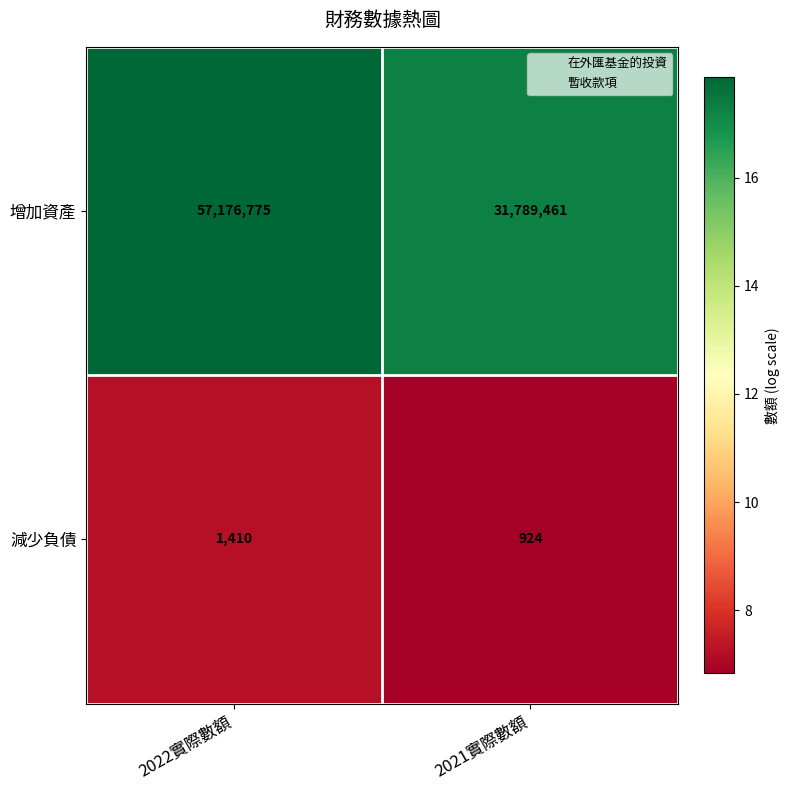

At which category is the sum across all series the highest?

2022實際數額